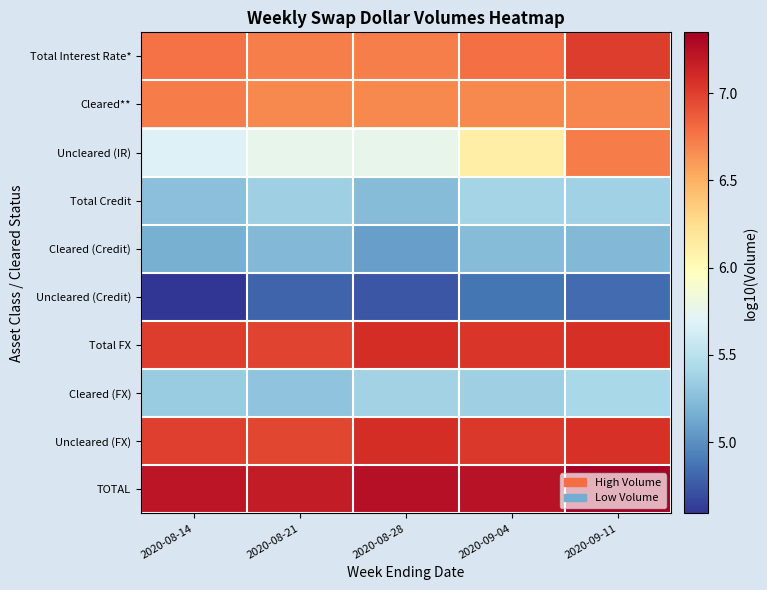

How many categories are shown in the chart?

5